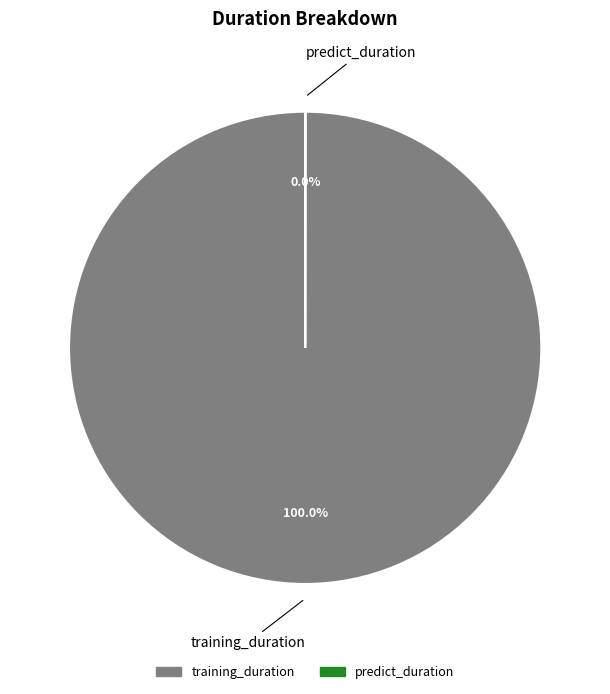

What is the majority slice?

training_duration